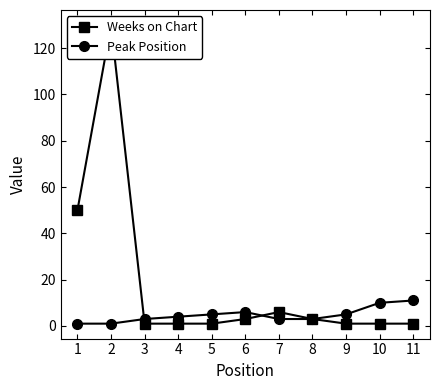

Reading left to right, transcribe all the data shown in this chart.

Weeks on Chart: 50	130	1	1	1	3	6	3	1	1	1
Peak Position: 1	1	3	4	5	6	3	3	5	10	11